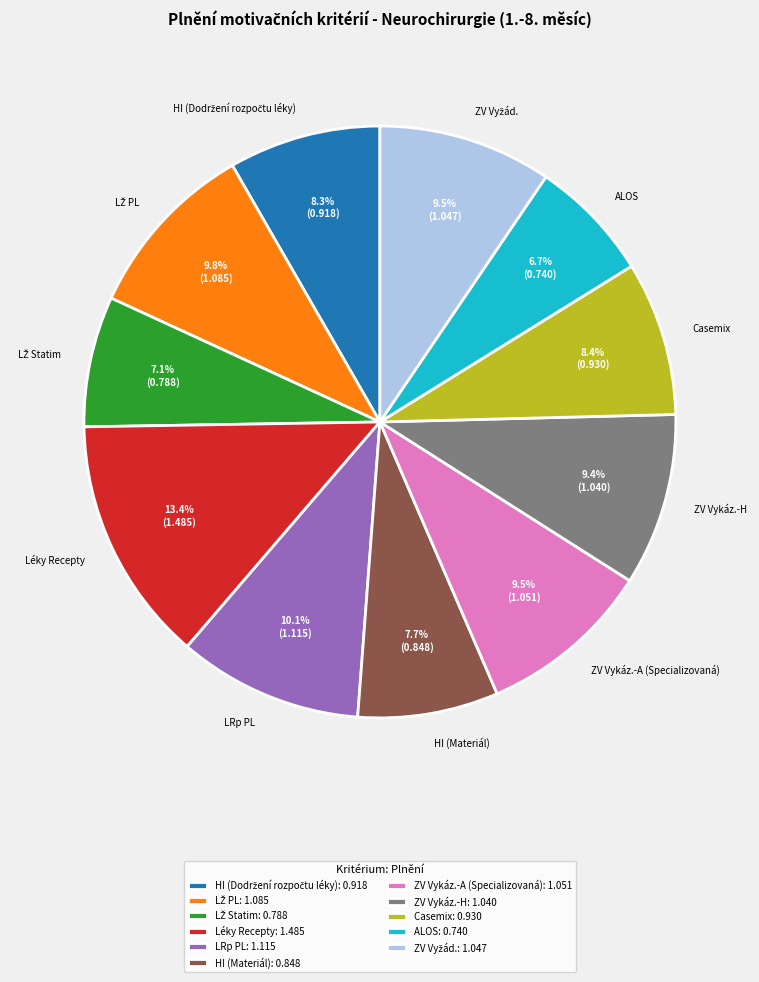

What percentage is NOT represented by ALOS?

93.3%